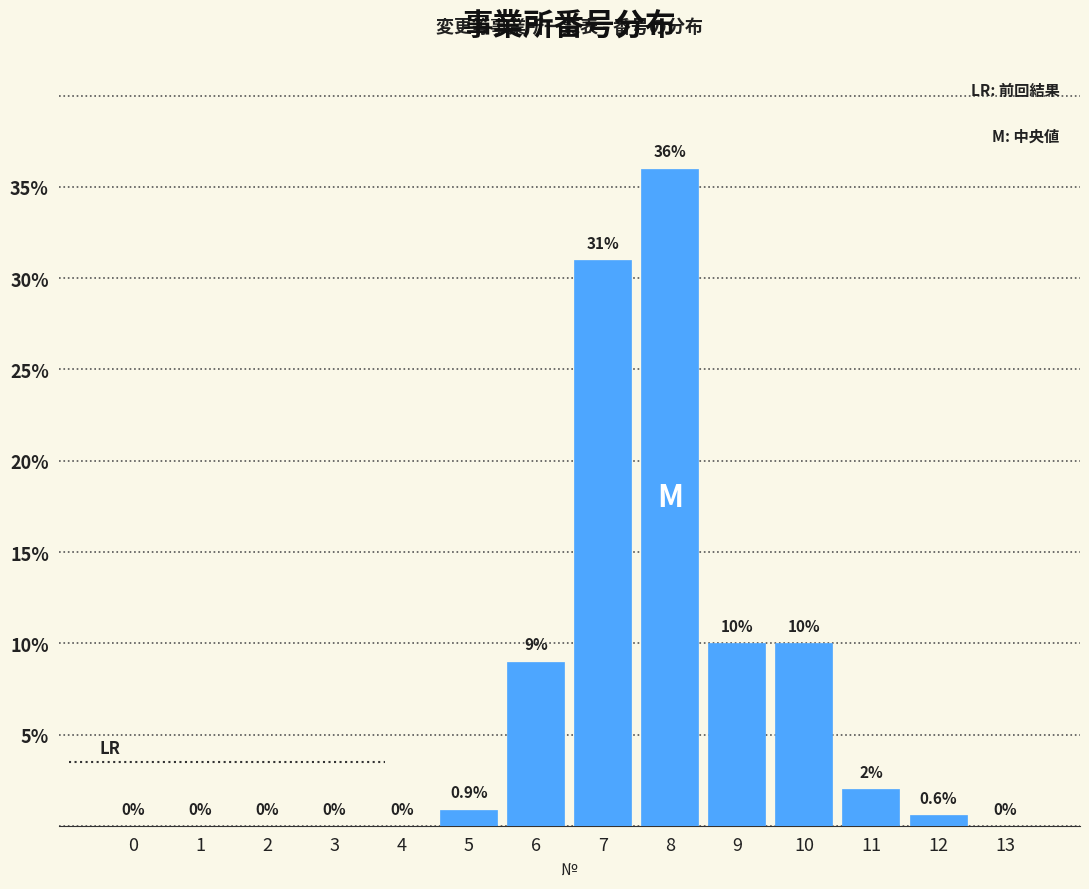

Reading right to left, list all the values displayed in this chart.

13=0.0	12=0.6	11=2.0	10=10.0	9=10.0	8=36.0	7=31.0	6=9.0	5=0.9	4=0.0	3=0.0	2=0.0	1=0.0	0=0.0